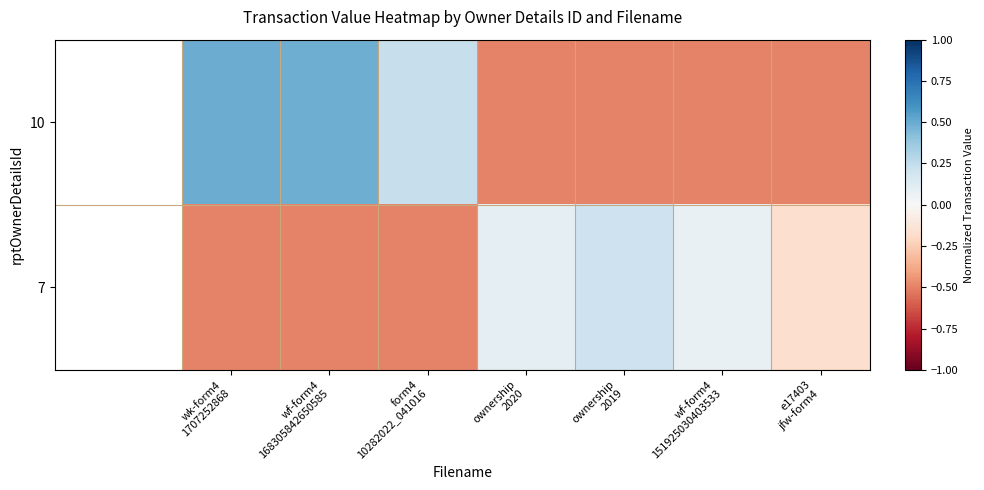

Reading left to right, what are all the values shown in this chart?

10: wk-form4
1707252868=0.5	wf-form4
168305842650585=0.5	form4
10282022_041016=0.2	ownership
2020=-0.5	ownership
2019=-0.5	wf-form4
151925030403533=-0.5	e17403
jfw-form4=-0.5
7: wk-form4
1707252868=-0.5	wf-form4
168305842650585=-0.5	form4
10282022_041016=-0.5	ownership
2020=0.1	ownership
2019=0.2	wf-form4
151925030403533=0.1	e17403
jfw-form4=-0.2